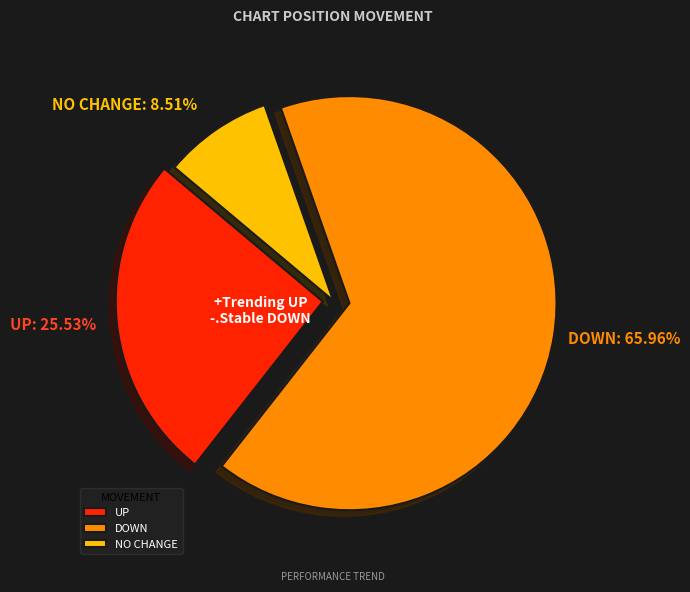

To the nearest percent, what is the difference between the largest and smallest slice percentages?

57%